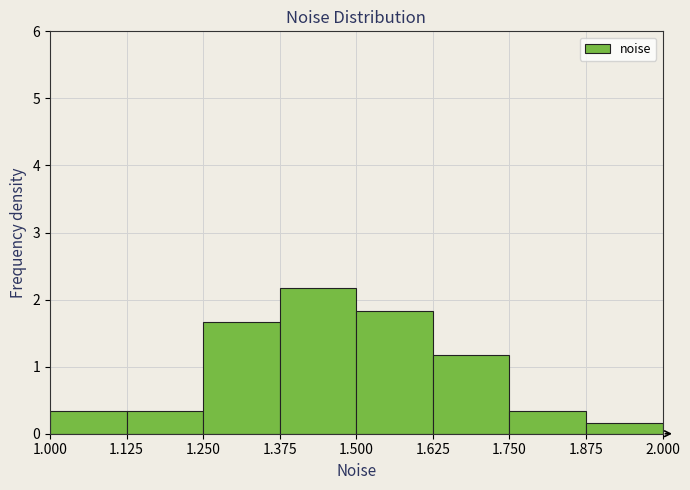

Reading left to right, transcribe this chart: for each bar, give the range it covers on the x-axis and its height. The values are not printed on the chart, so give them approximately, as read against the axis.

1.000 to 1.125: 0.3
1.125 to 1.250: 0.3
1.250 to 1.375: 1.7
1.375 to 1.500: 2.2
1.500 to 1.625: 1.8
1.625 to 1.750: 1.2
1.750 to 1.875: 0.3
1.875 to 2.000: 0.2